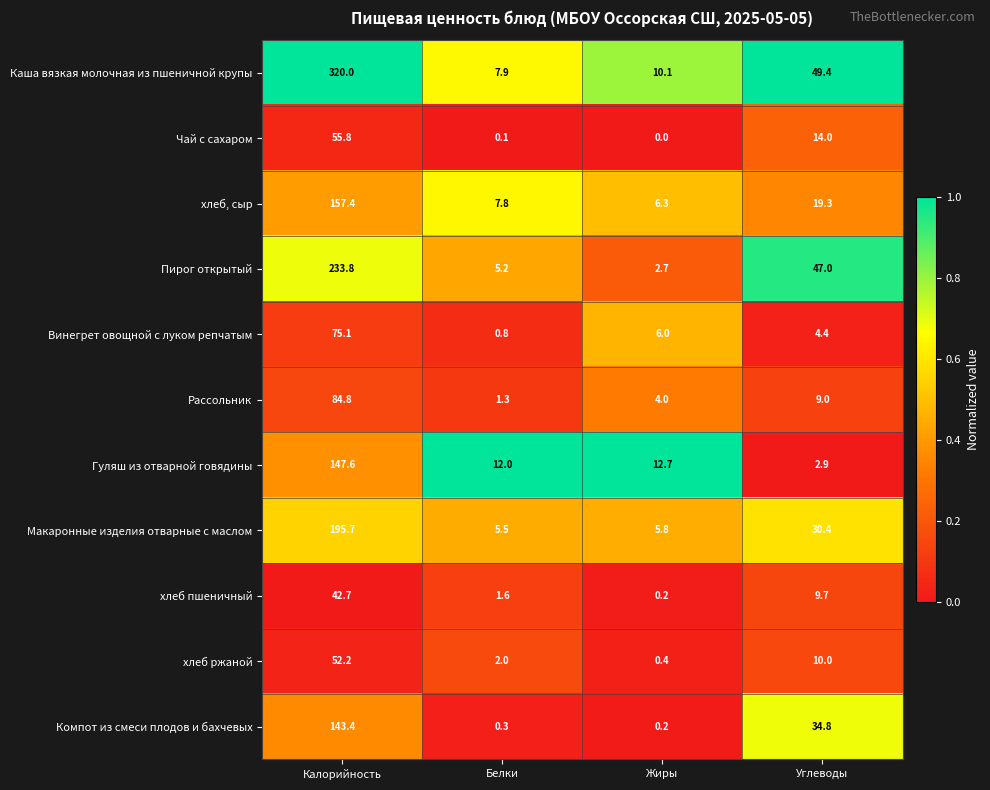

At how many categories does at least one series exceed 0?

4